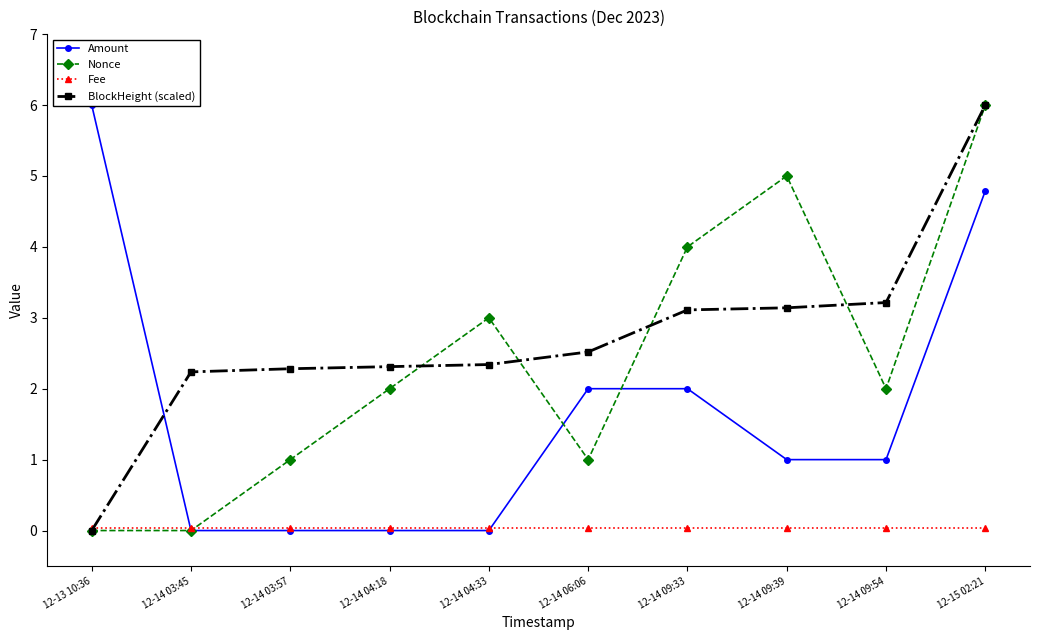

What is the average value of the Amount series?

1.7